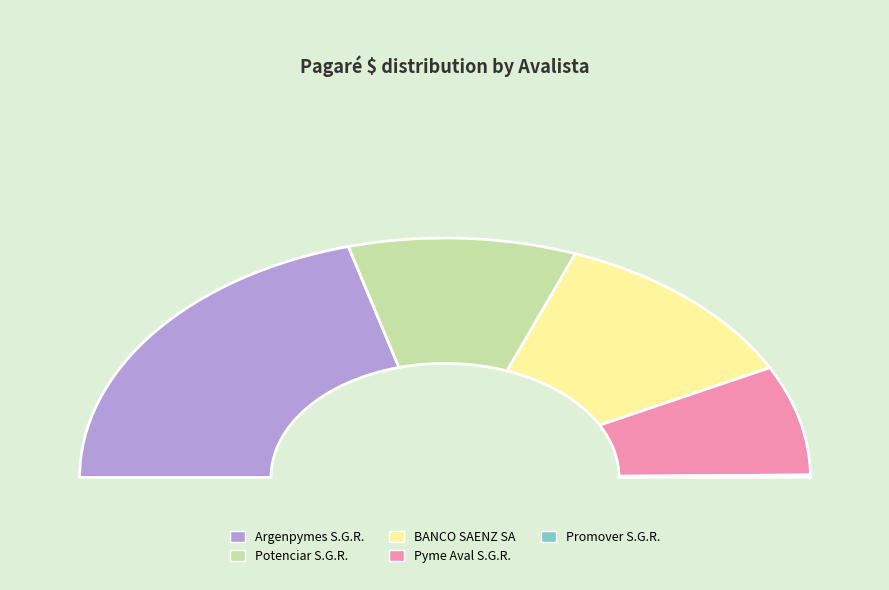

Which slice is the largest?

Argenpymes S.G.R.